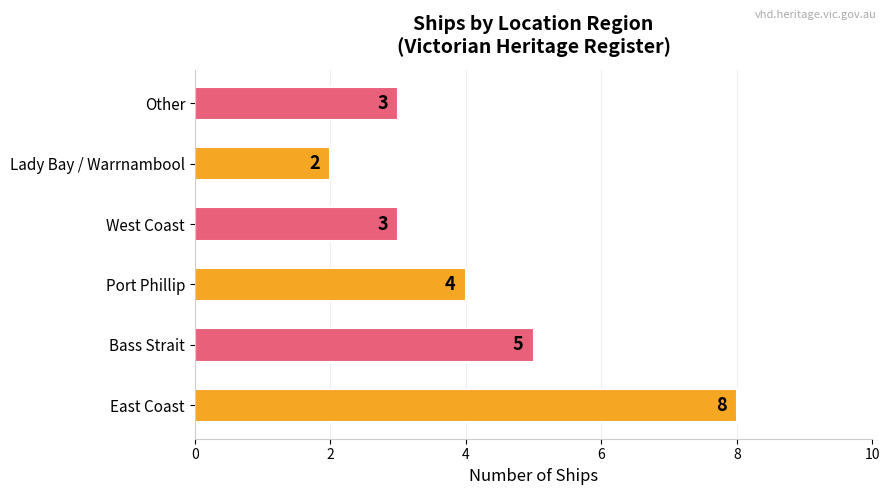

Is it true that the value at Bass Strait is 3?

False